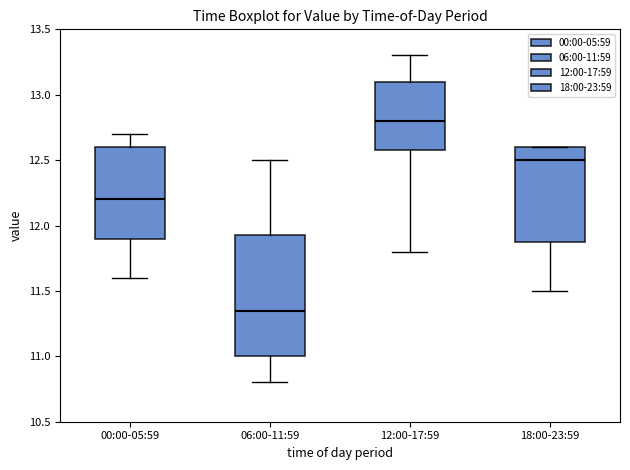

Reading left to right, read every box against the y-axis: the position of its median line, the range the box covers, and the ends of its whiskers. The values are not printed on the chart, so give them approximately, as read against the axis.

00:00-05:59: median 12.20, box 11.90 to 12.60, whiskers 11.60 to 12.70
06:00-11:59: median 11.35, box 11.00 to 11.95, whiskers 10.80 to 12.50
12:00-17:59: median 12.80, box 12.60 to 13.10, whiskers 11.80 to 13.30
18:00-23:59: median 12.50, box 11.90 to 12.60, whiskers 11.50 to 12.60